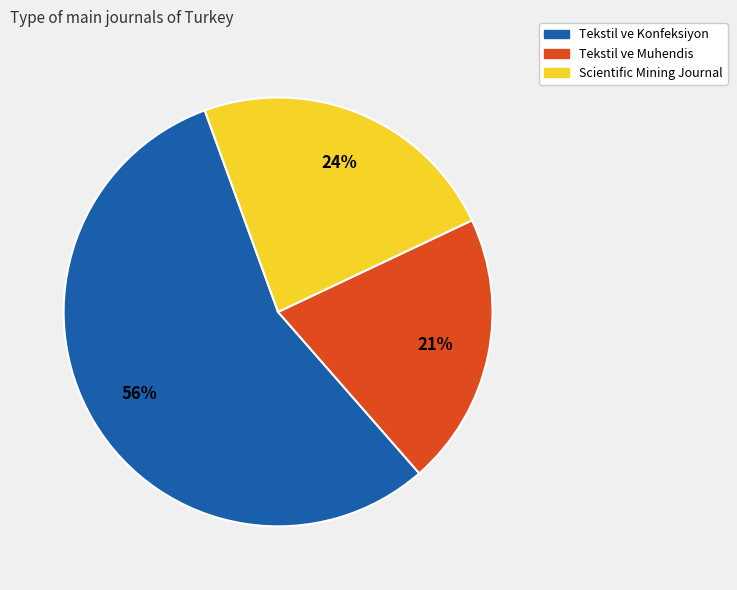

To the nearest percent, what is the average slice percentage?

33%